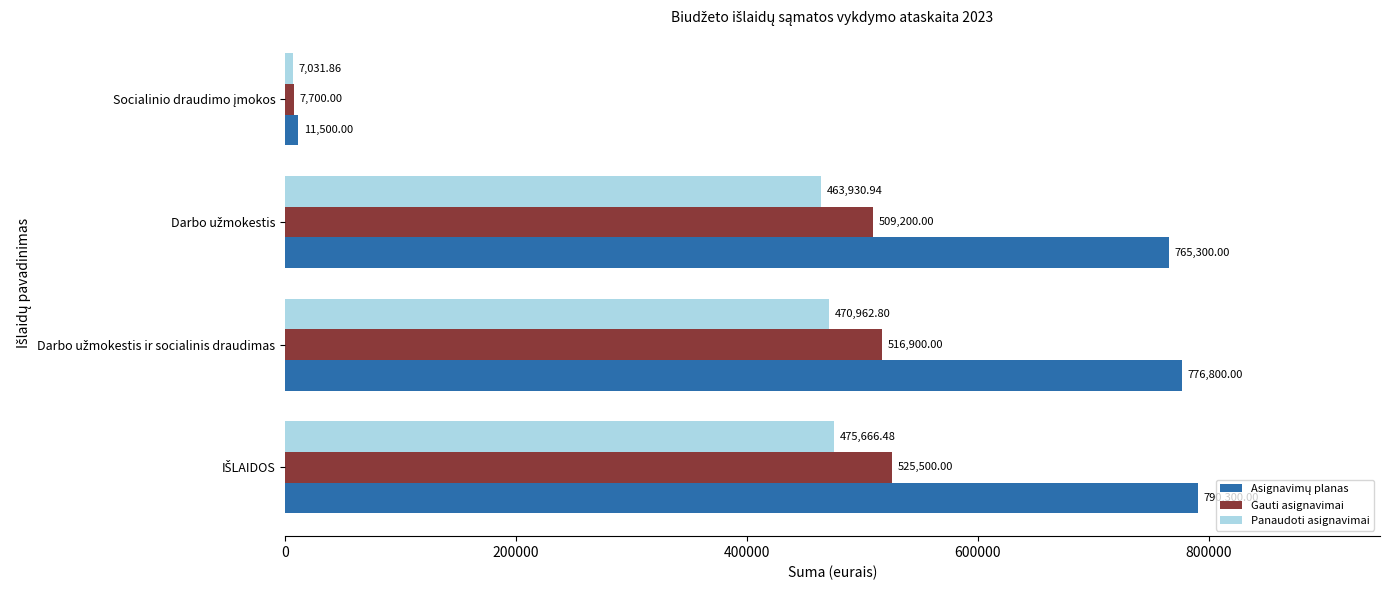

At how many categories does at least one series exceed 307170?

3